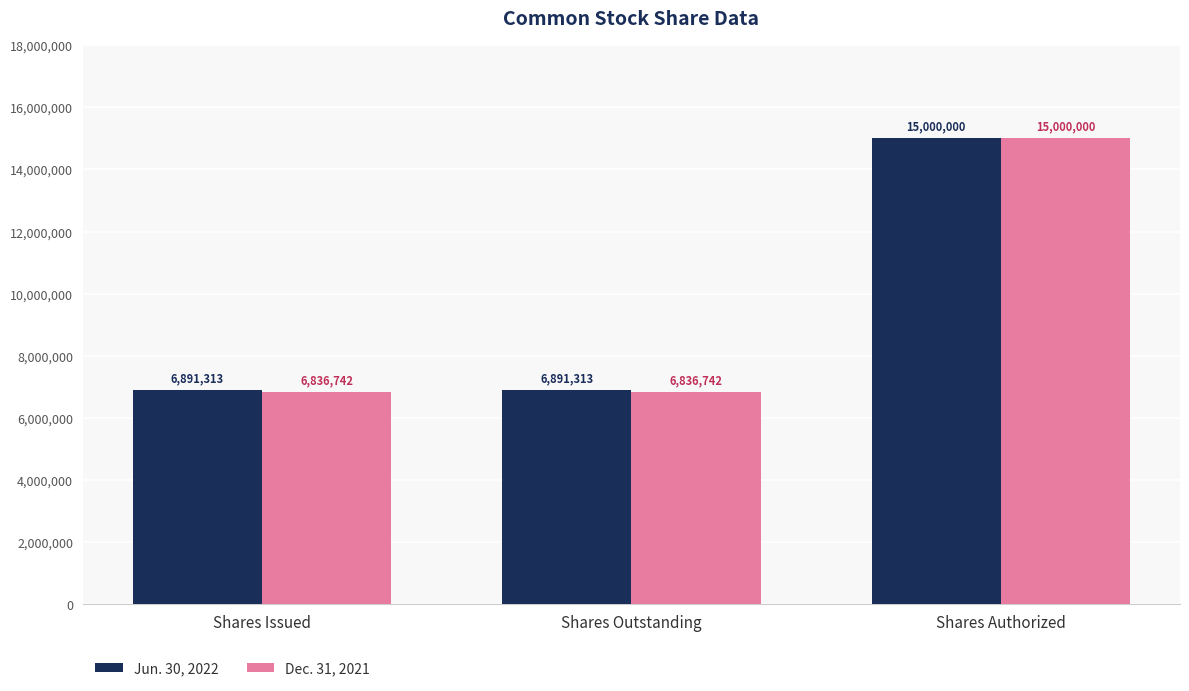

Are the bars horizontal?

No